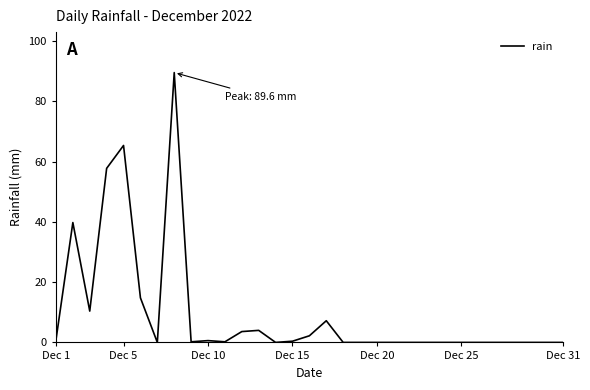

What is the greatest value displayed?

89.6